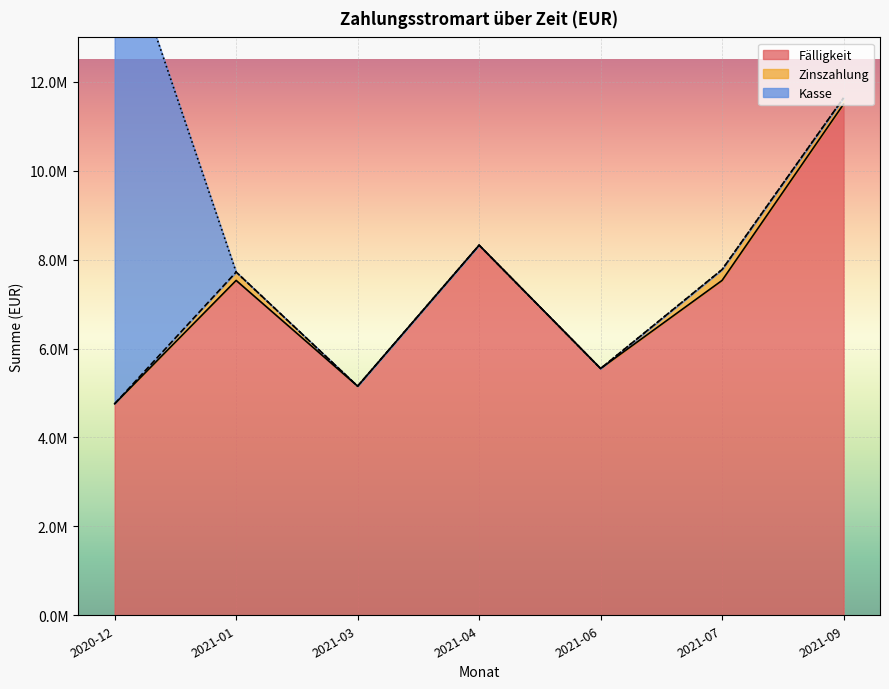

What position from the left is 2021-06?

5